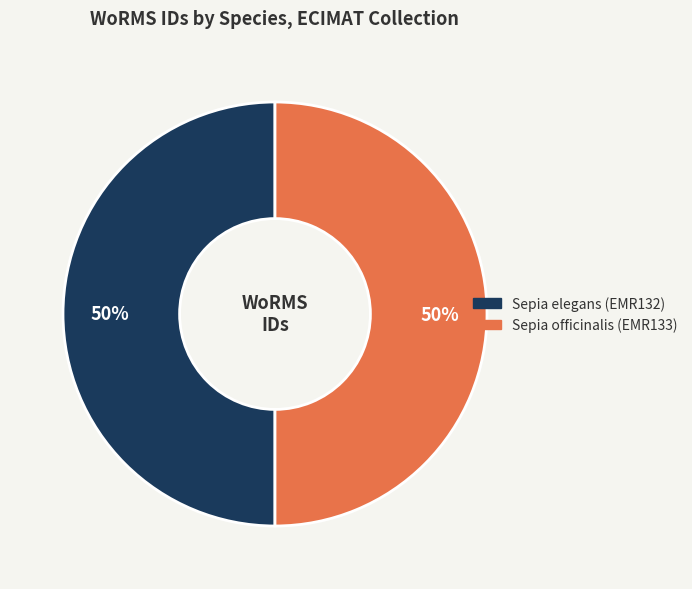

Is the sum of Sepia elegans (EMR132) and Sepia officinalis (EMR133) greater than half?

Yes